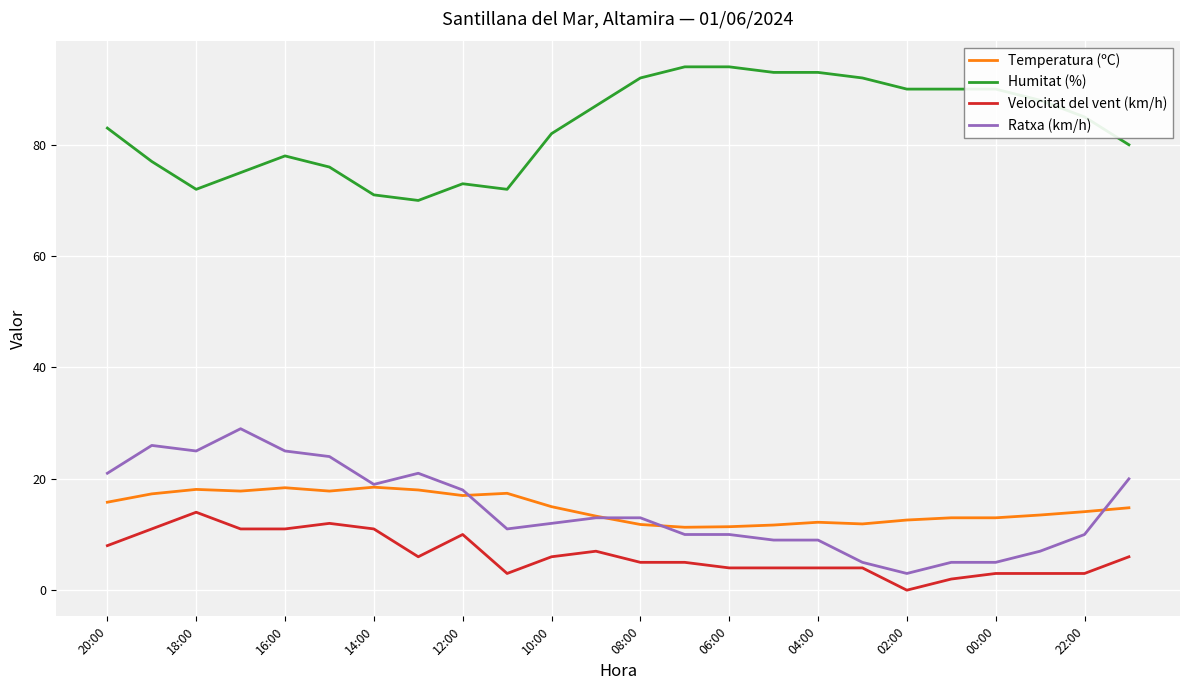

True or false: Ratxa (km/h) and Velocitat del vent (km/h) intersect in this chart.

False